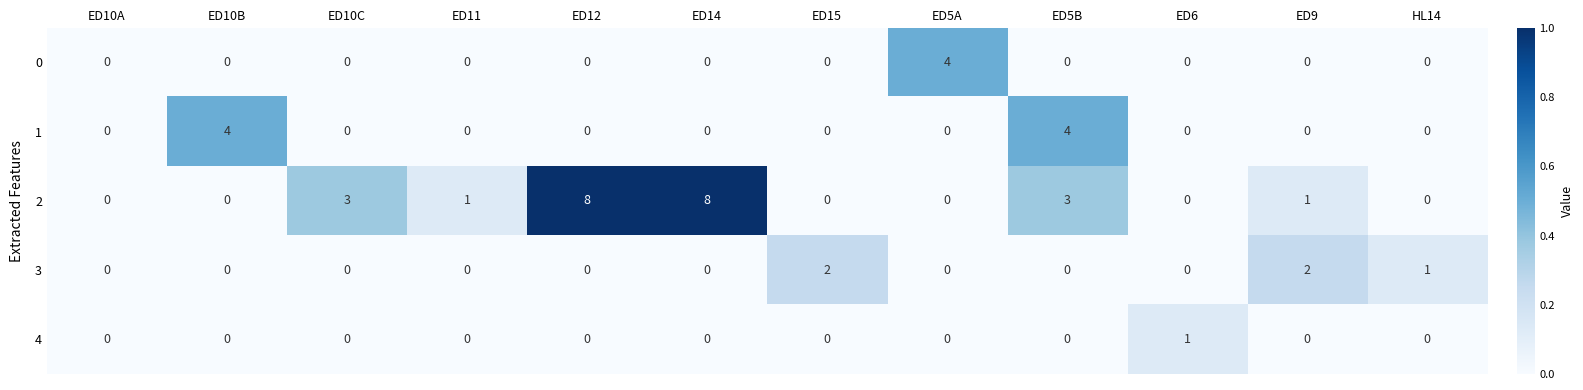

How many data points does each series have?

12